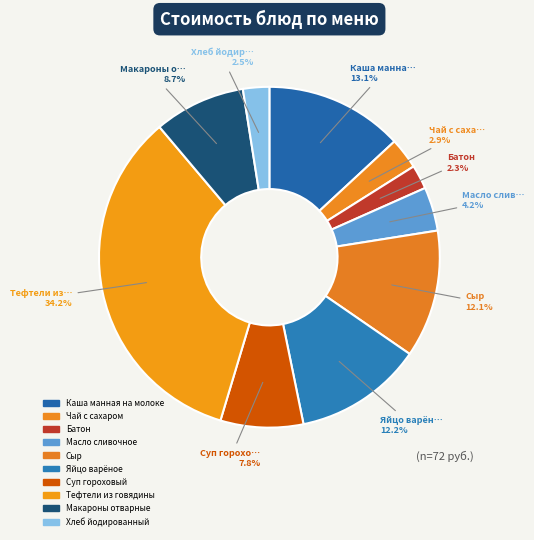

How many segments does this pie chart have?

10